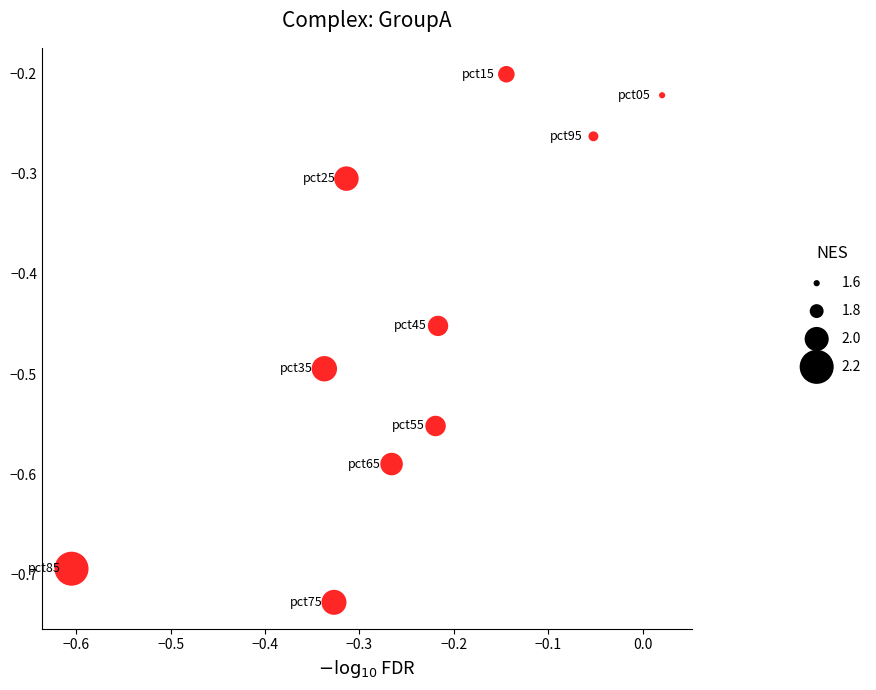

What is the range of Y values (max minus min)?

0.5